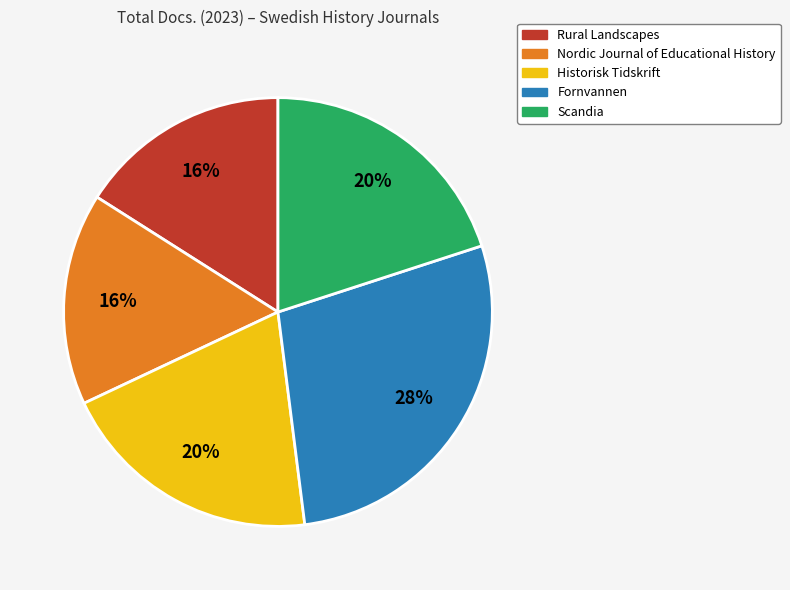

To the nearest percent, what is the difference between the largest and smallest slice percentages?

12%